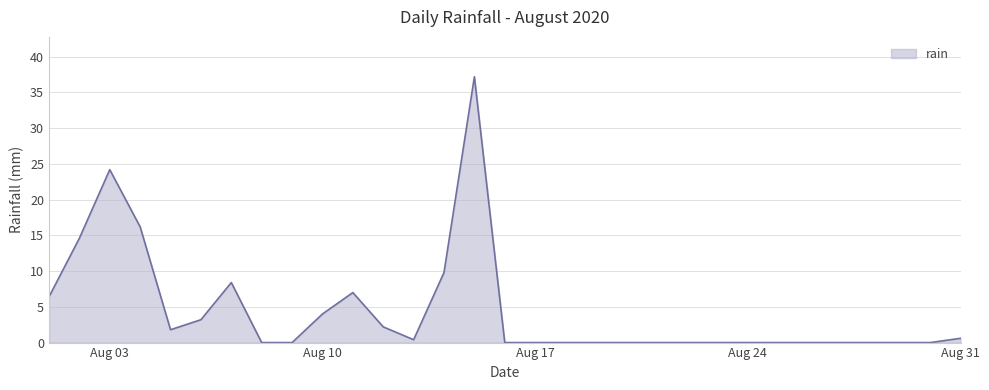

What is the maximum value shown in the chart?

37.2